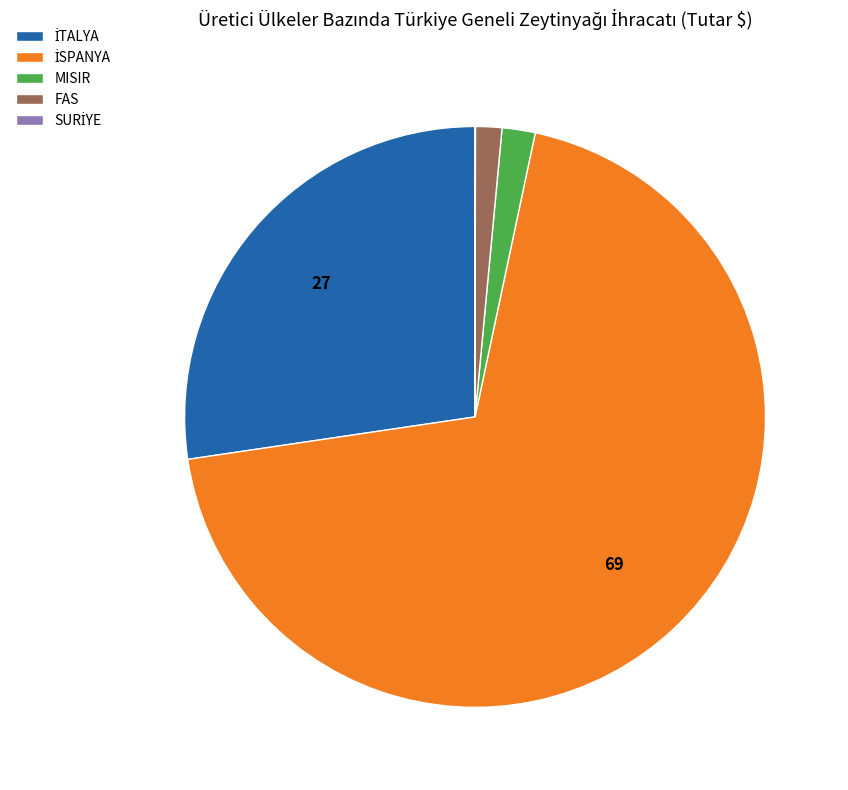

True or false: FAS accounts for 13% of the total.

False